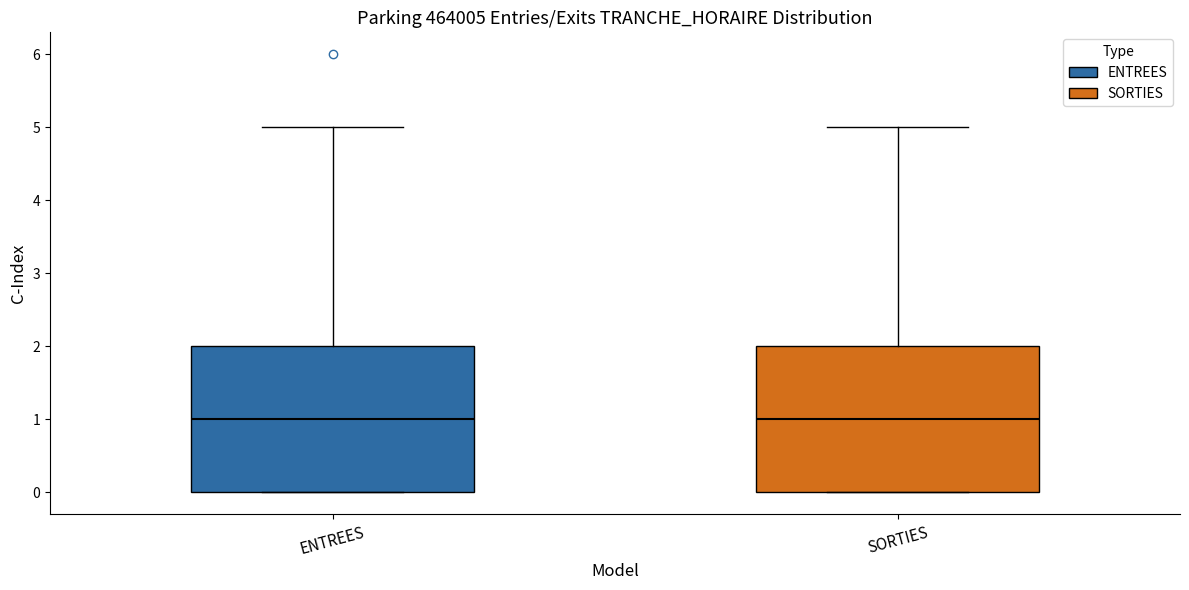

Reading left to right, read every box against the y-axis: the position of its median line, the range the box covers, and the ends of its whiskers. The values are not printed on the chart, so give them approximately, as read against the axis.

ENTREES: median 1, box 0 to 2, whiskers 0 to 5
SORTIES: median 1, box 0 to 2, whiskers 0 to 5